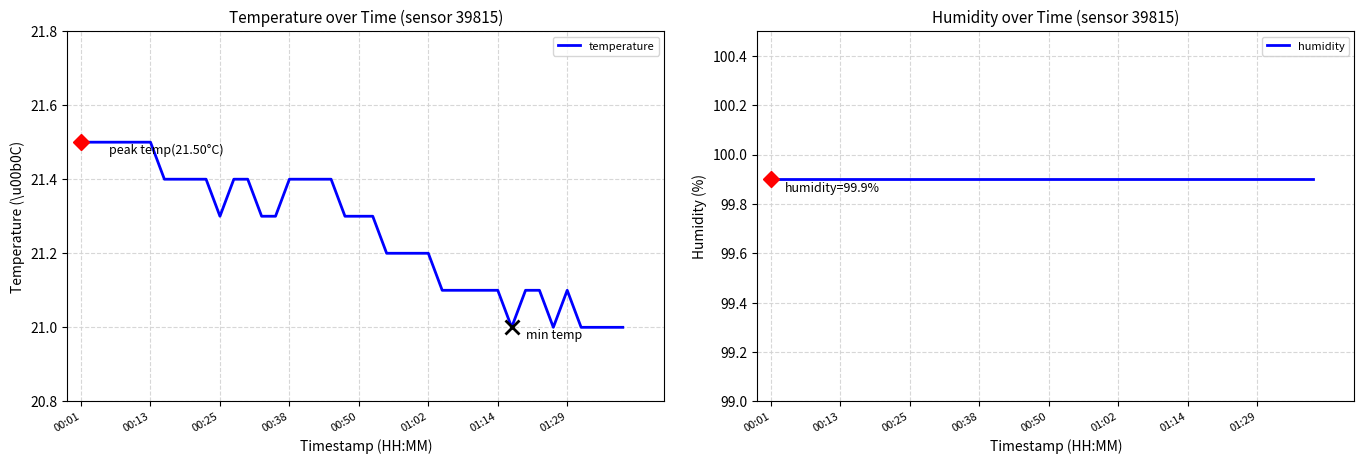

Is the value of temperature at 22 greater than the value of humidity at 13?

No